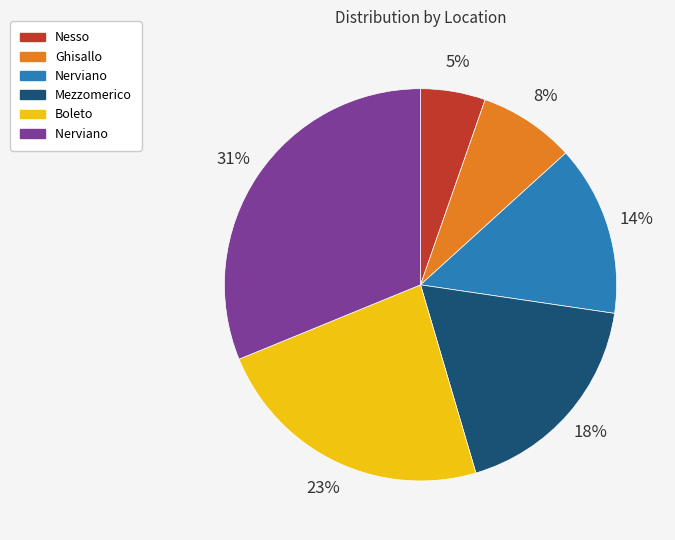

Does any single category account for the majority?

No